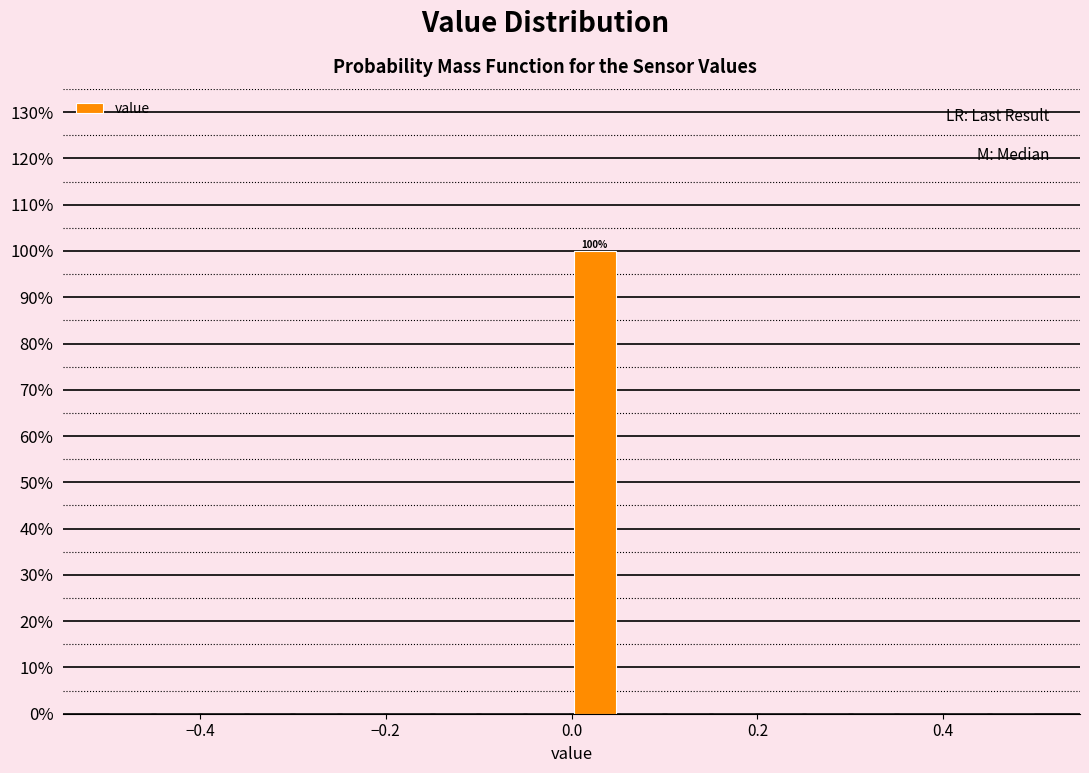

Read against the x-axis, roughly where is the centre of the tallest bar?

0.02